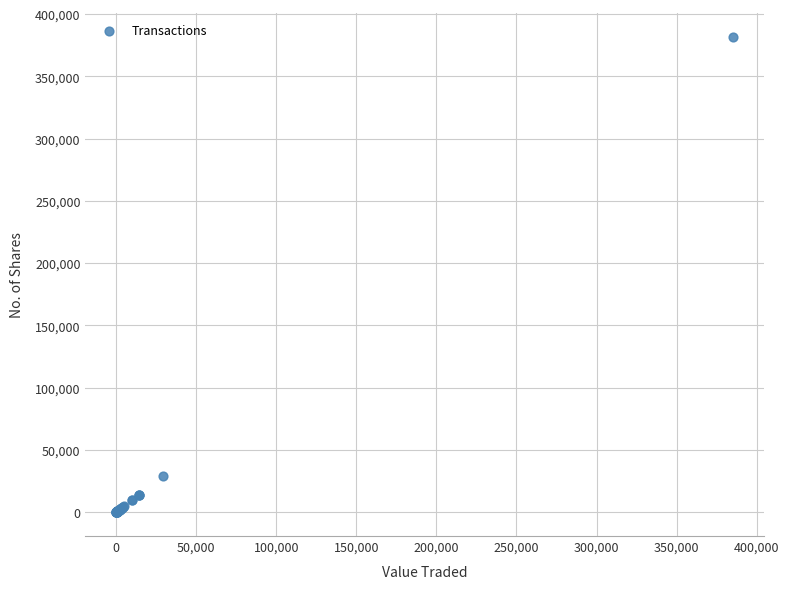

What Y value in the scatter plot is closest to 190873?

29521